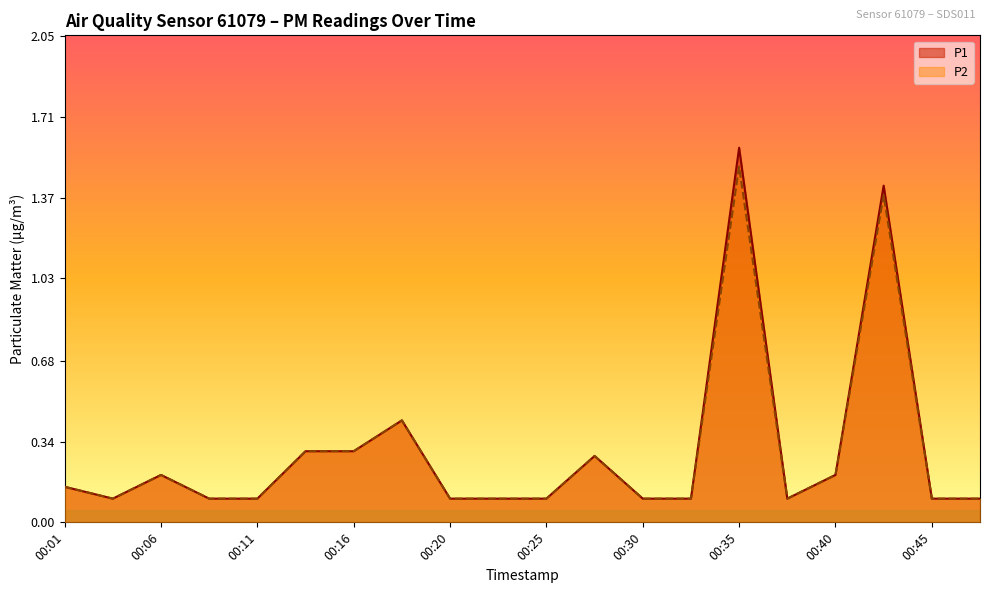

What is the sum of the P1 values at 00:01 and 00:23?

0.2